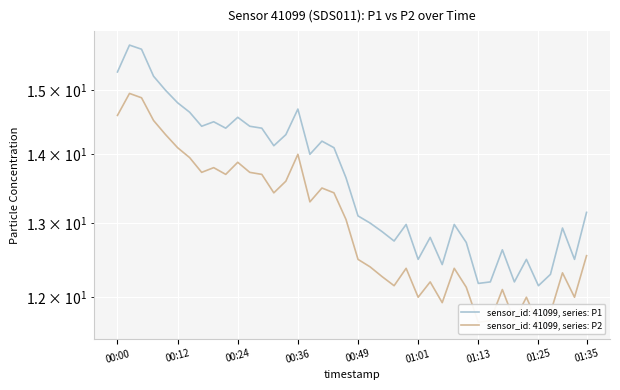

Is the value of P1 at 01:08 greater than the value of P2 at 00:58?

Yes